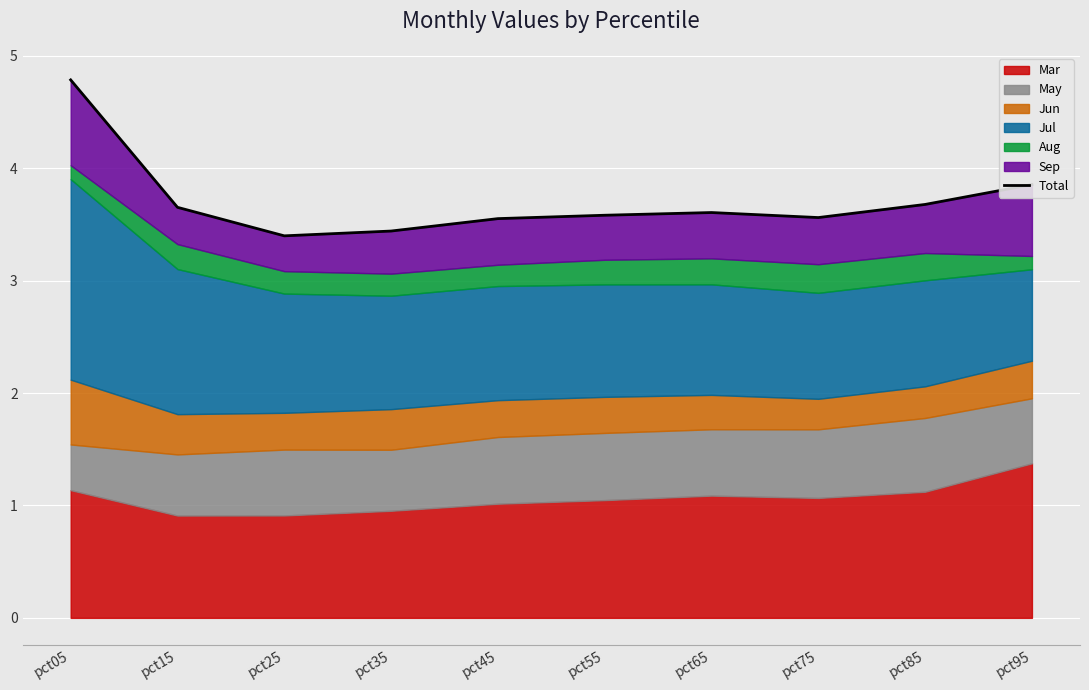

What is the maximum value shown in the chart?

4.8